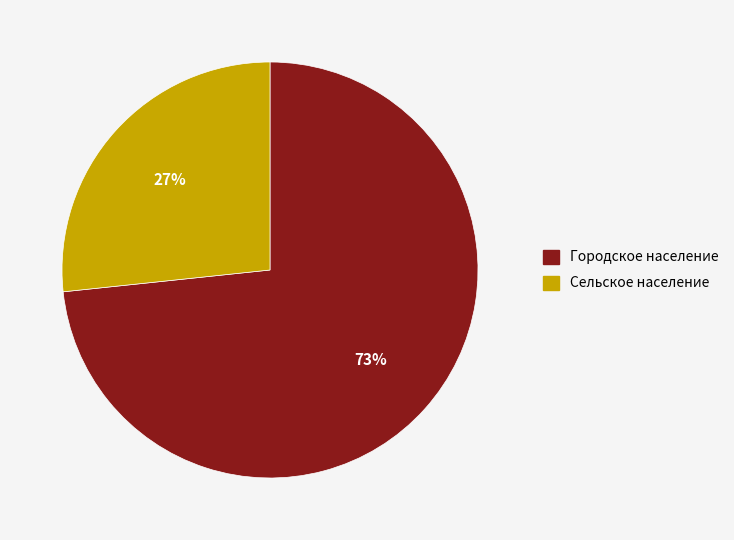

Count the number of slices in the pie.

2